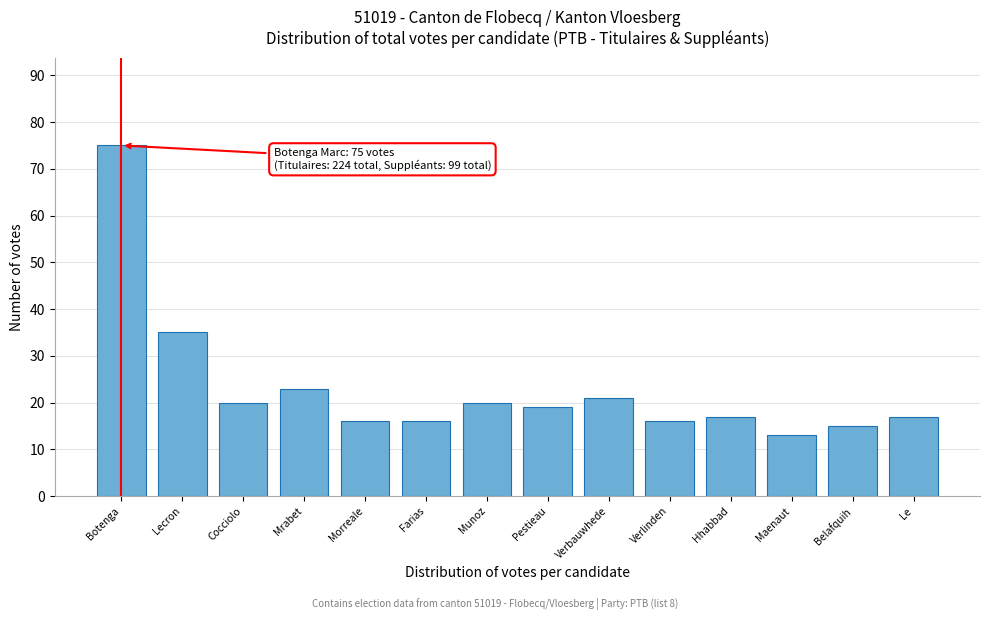

Reading left to right, transcribe all the data shown in this chart.

75	35	20	23	16	16	20	19	21	16	17	13	15	17